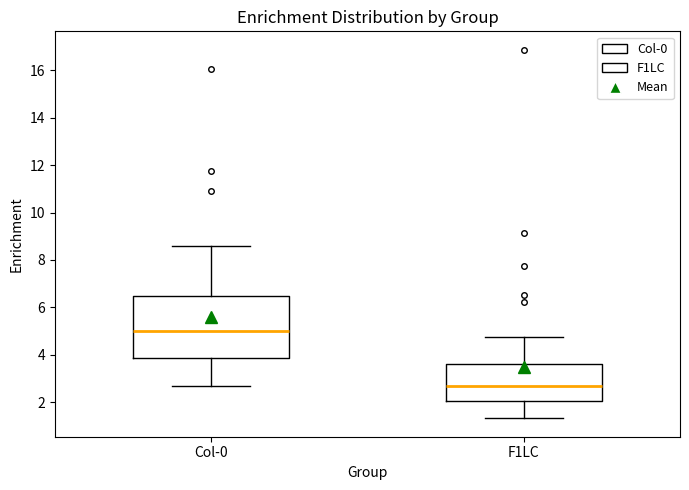

Reading left to right, read every box against the y-axis: the position of its median line, the range the box covers, and the ends of its whiskers. The values are not printed on the chart, so give them approximately, as read against the axis.

Col-0: median 5.0, box 3.8 to 6.4, whiskers 2.6 to 8.6
F1LC: median 2.6, box 2.0 to 3.6, whiskers 1.4 to 4.8